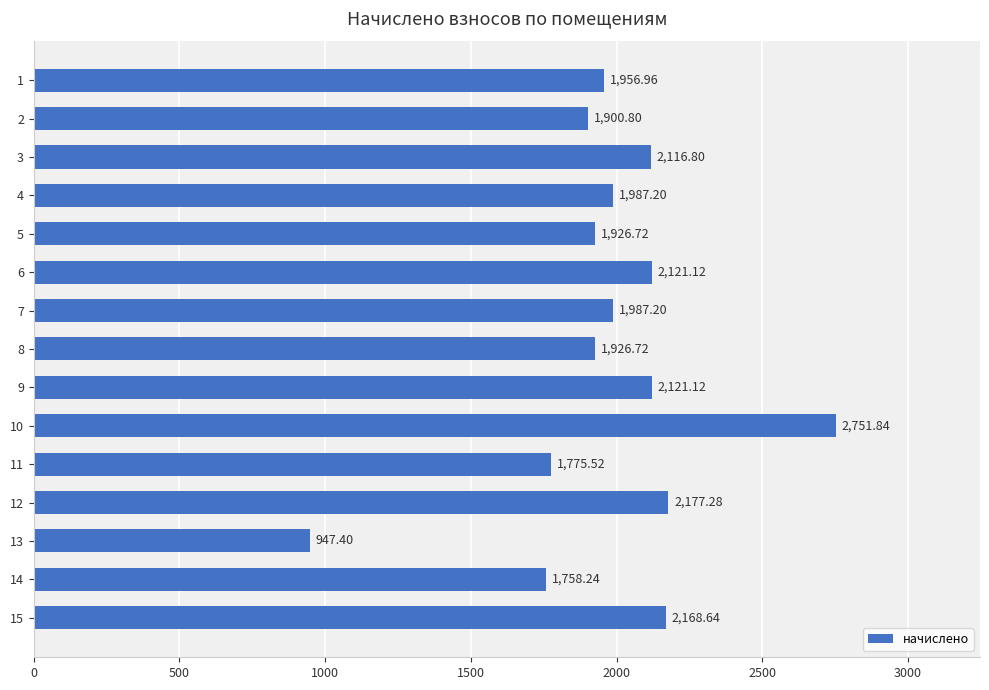

How many data points are above 1987?

8